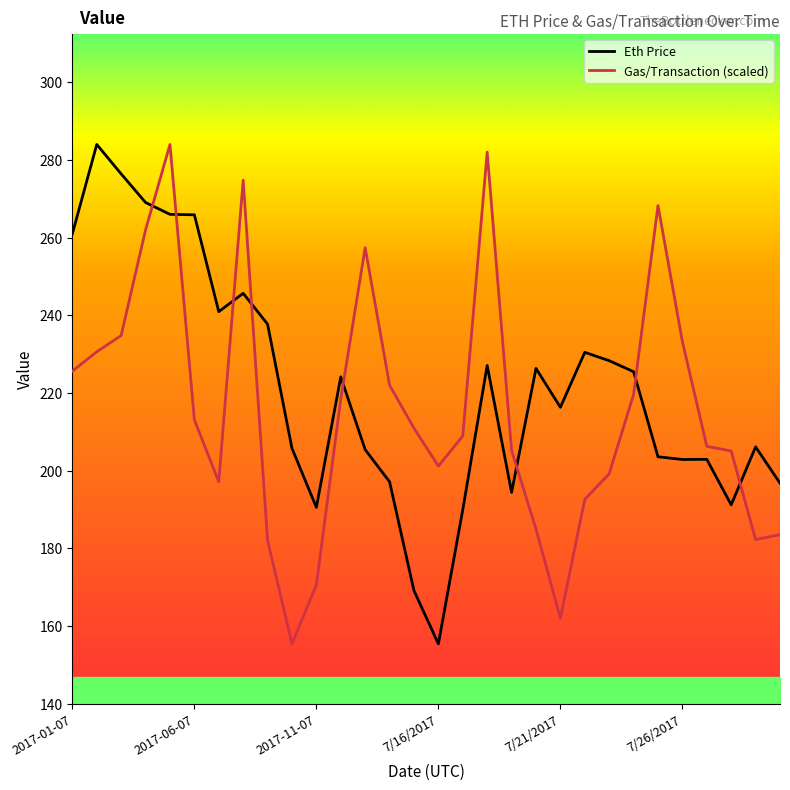

Which series changed the most between 8 and 9?

Eth Price